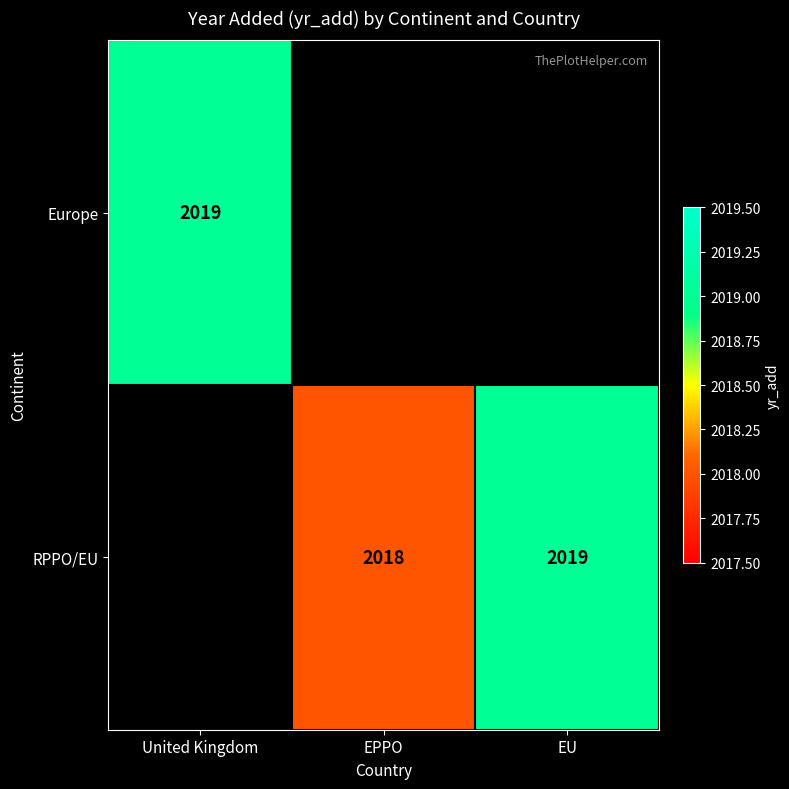

The Europe series shows 2759 at United Kingdom. True or false?

False